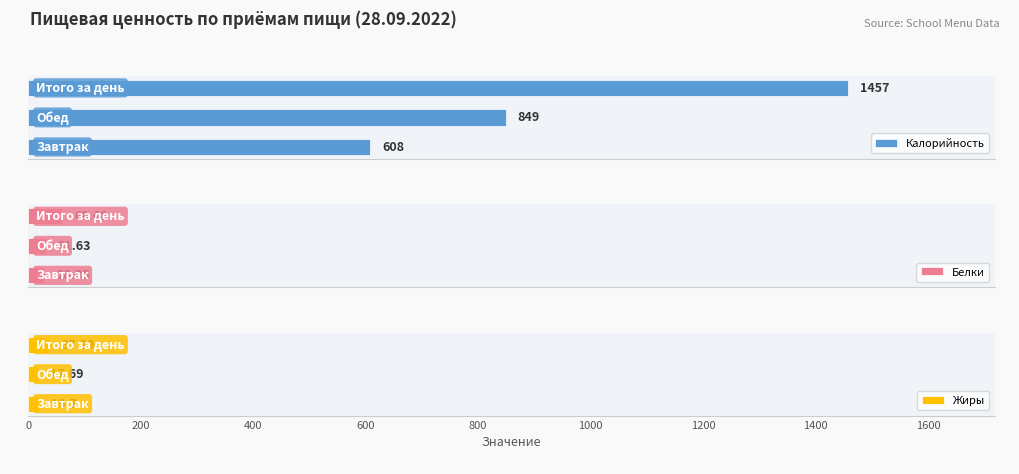

Which series has the widest spread of values?

Калорийность